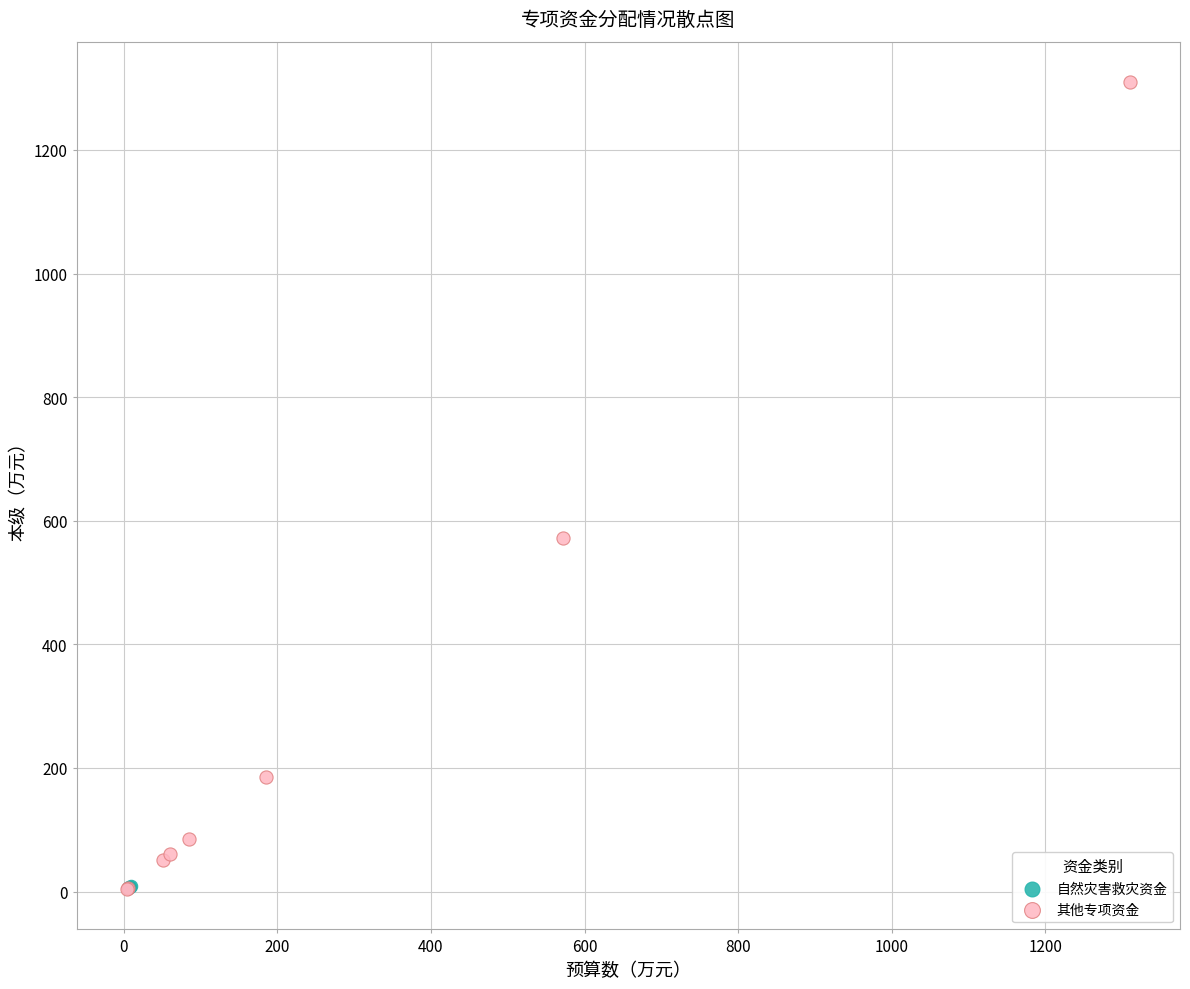

Which series reaches the maximum Y coordinate?

其他专项资金